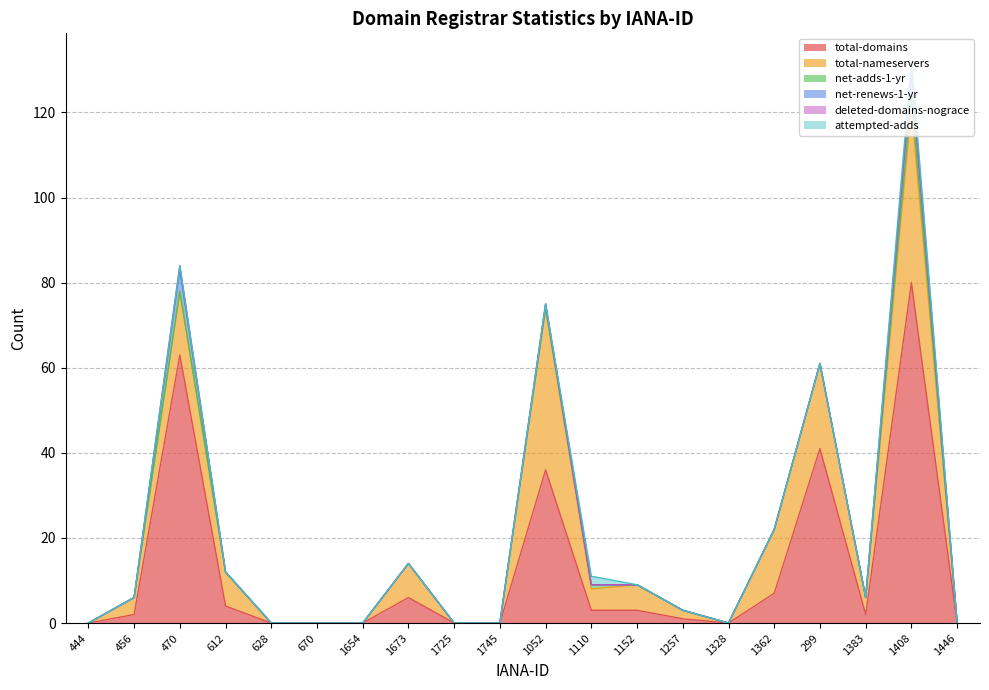

What position from the right is 1362?

5